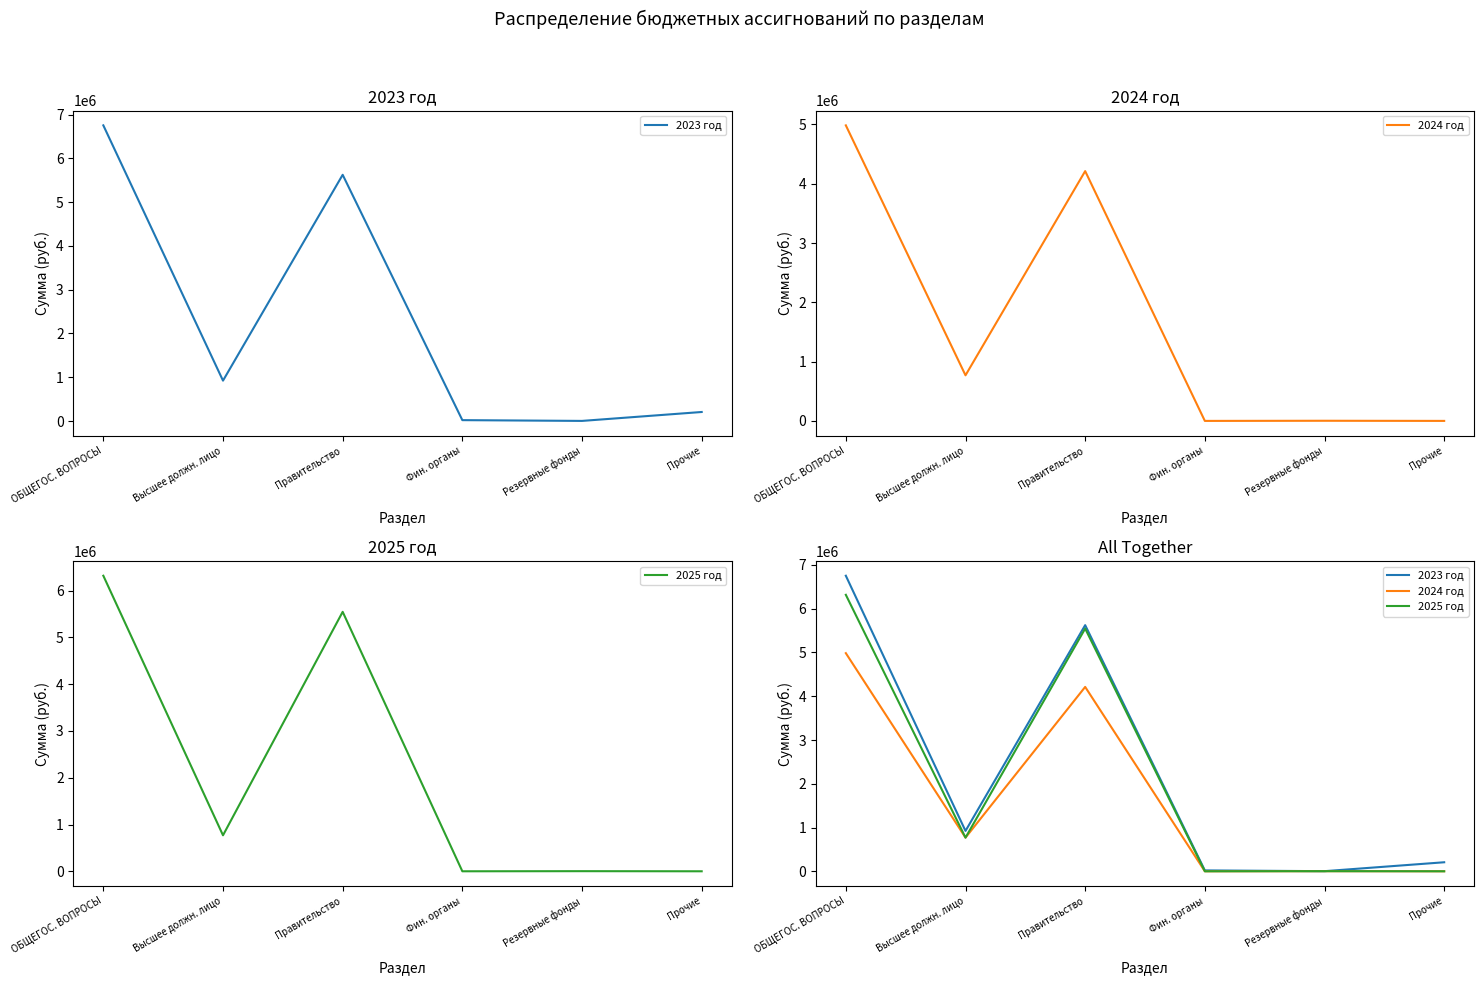

How many values in 2024 год are above zero?

5